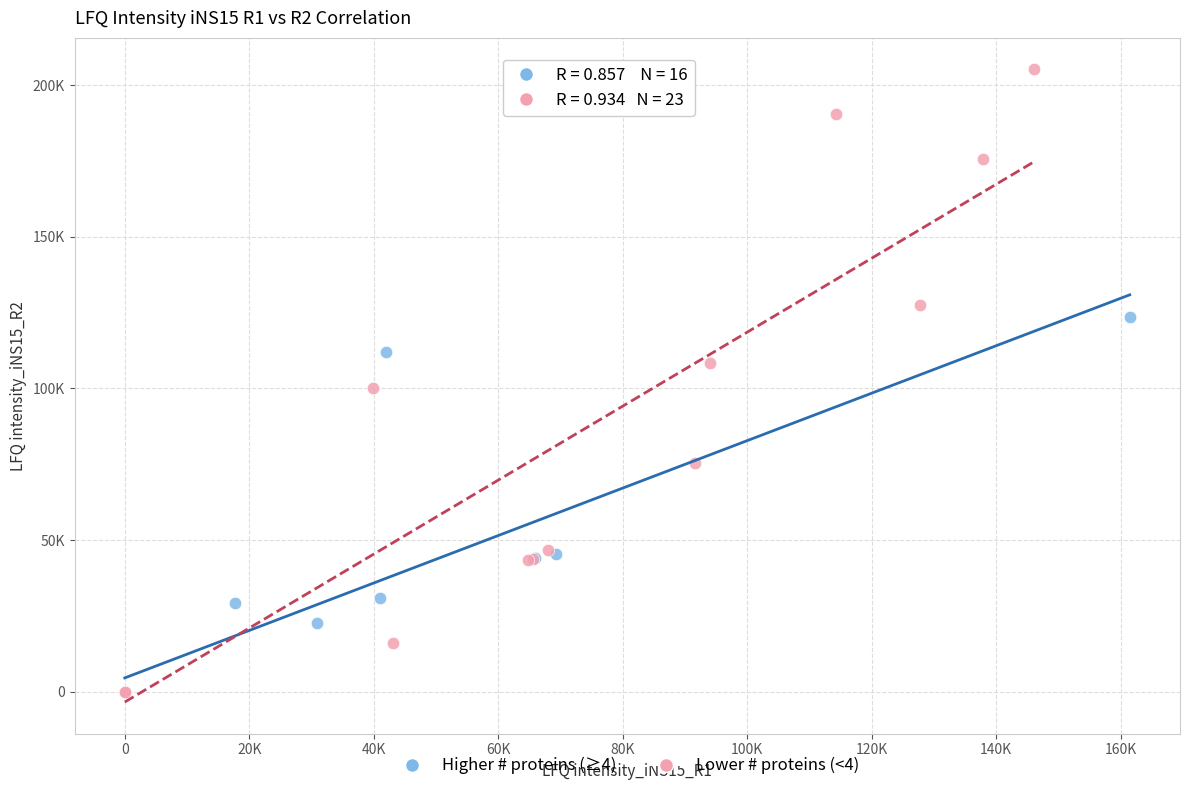

What are all the series names shown in the legend?

Higher # proteins (≥4), Lower # proteins (<4)